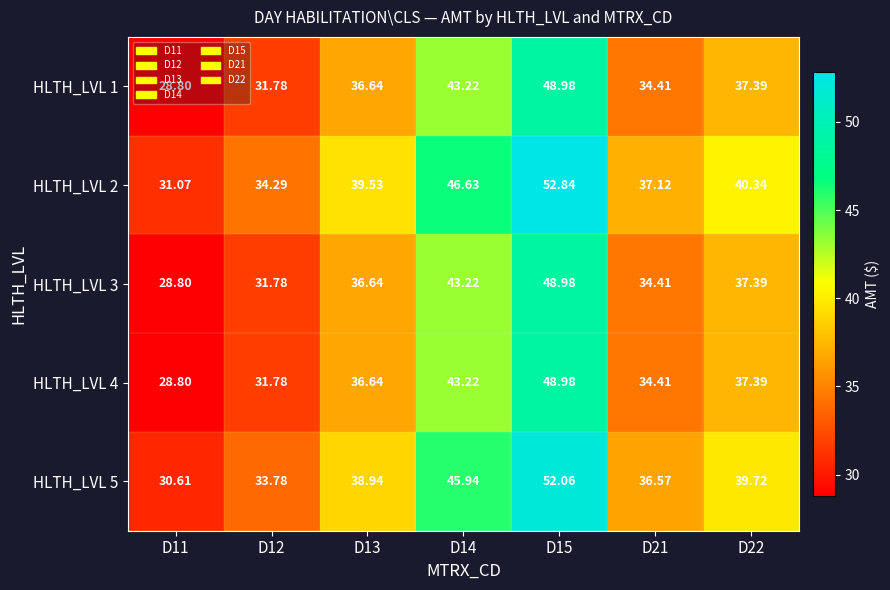

Is the value of HLTH_LVL 3 at D22 greater than the value of HLTH_LVL 2 at D11?

Yes